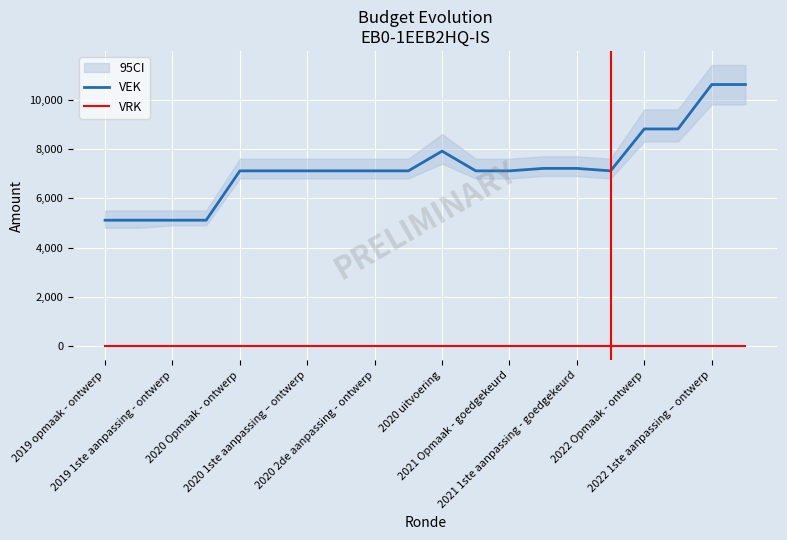

At which label is VRK closest to 0?

2019 opmaak - ontwerp